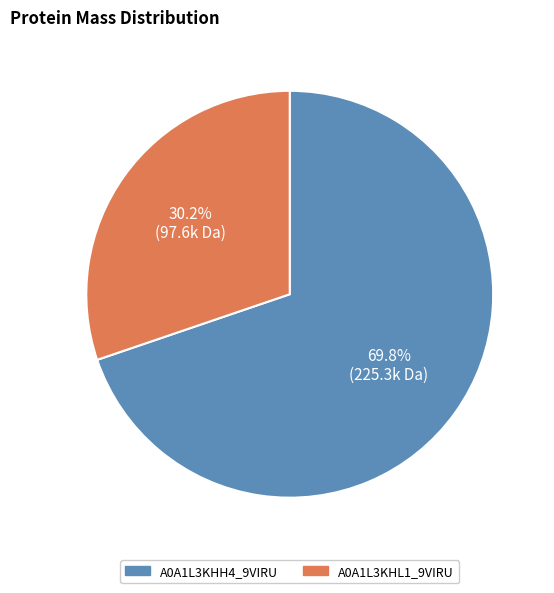

True or false: A0A1L3KHL1_9VIRU accounts for 16% of the total.

False